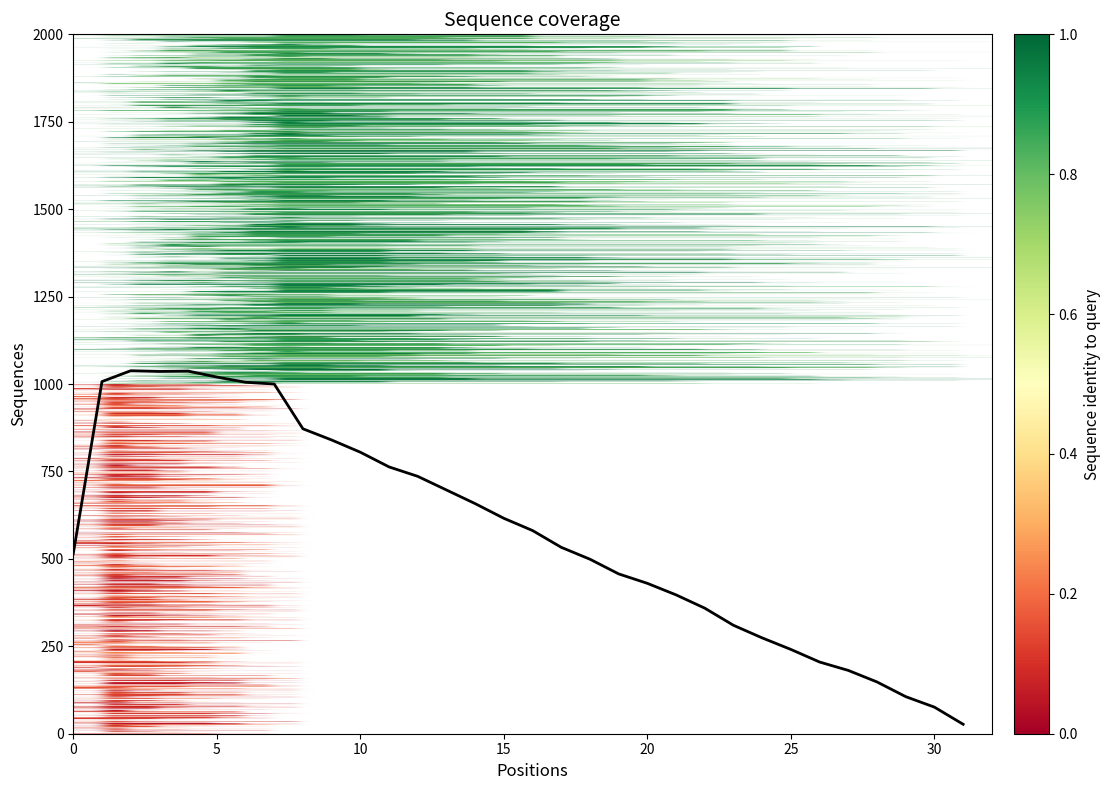

How many categories are shown in the chart?

32